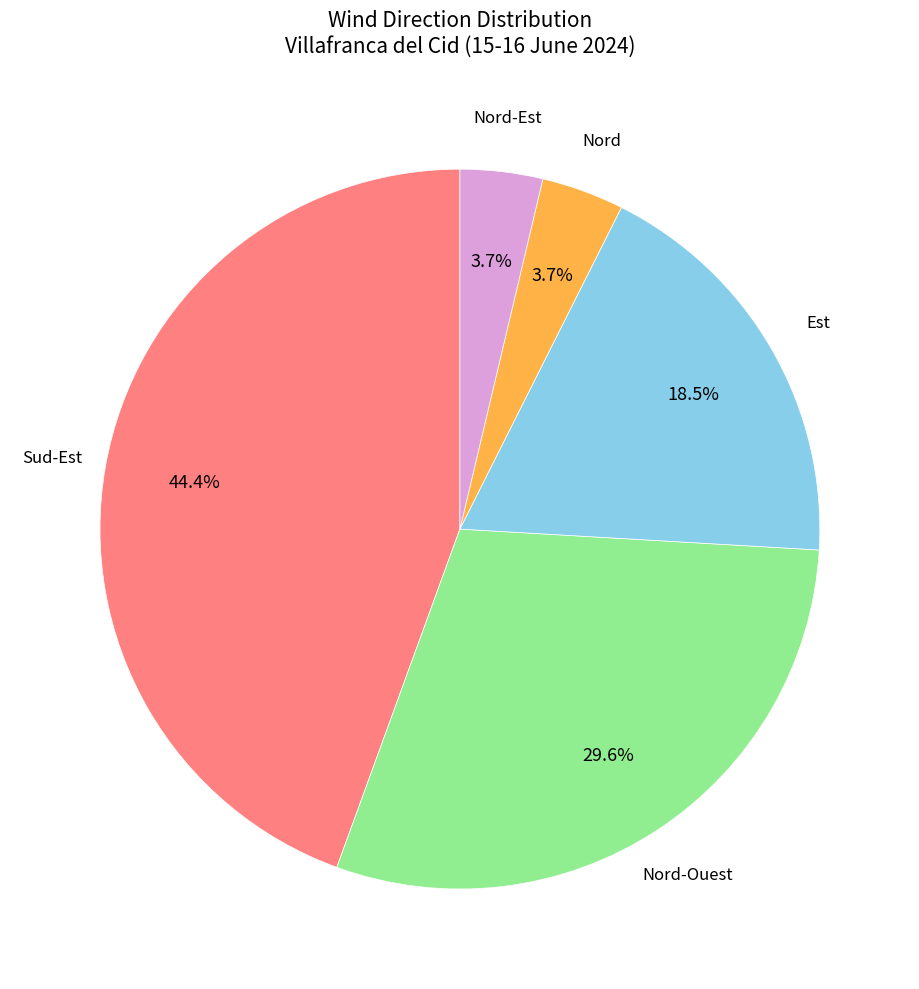

Is there any slice that represents more than half of the pie?

No